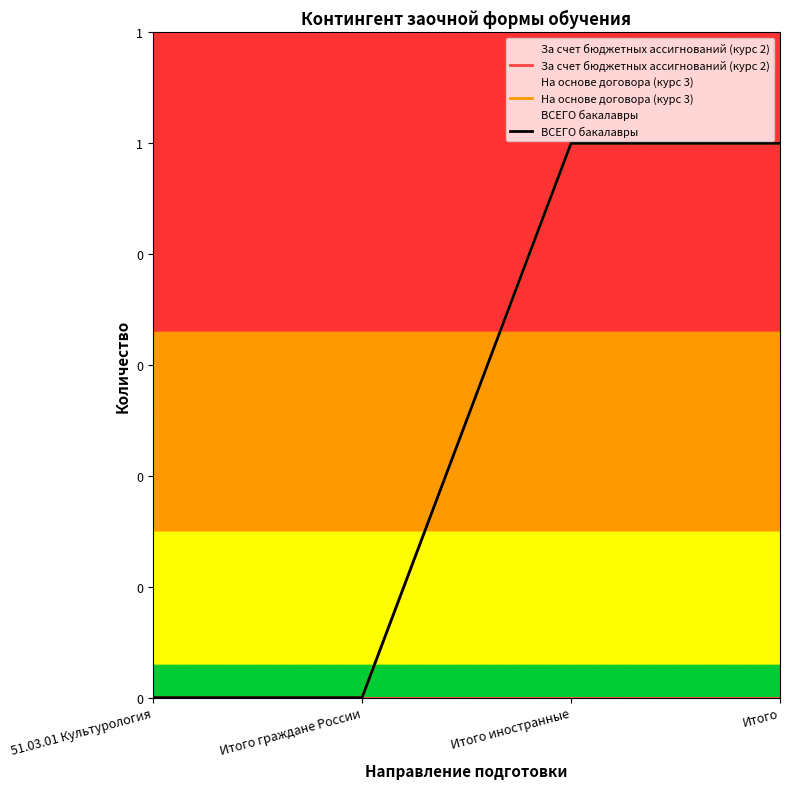

True or false: За счет бюджетных ассигнований (курс 2) and На основе договора (курс 3) intersect in this chart.

False